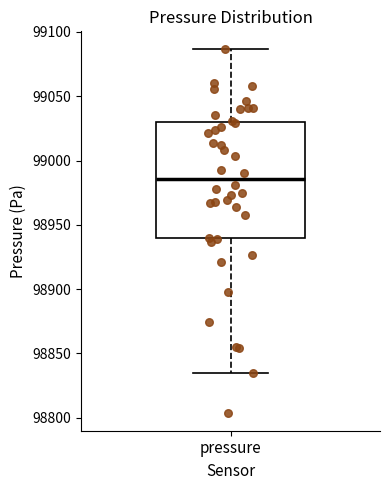

Read this box plot against the y-axis: the position of the median line, the range covered by the box, and the ends of both whiskers. The values are not printed on the chart, so give them approximately, as read against the axis.

median 98985, box 98940 to 99030, whiskers 98835 to 99085